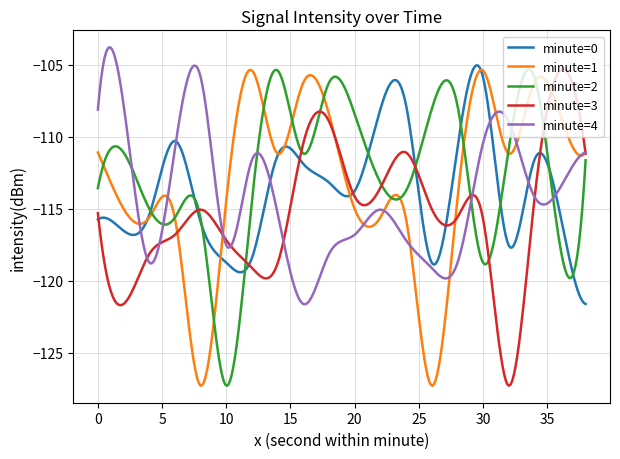

What is the maximum value shown in the chart?

-103.8